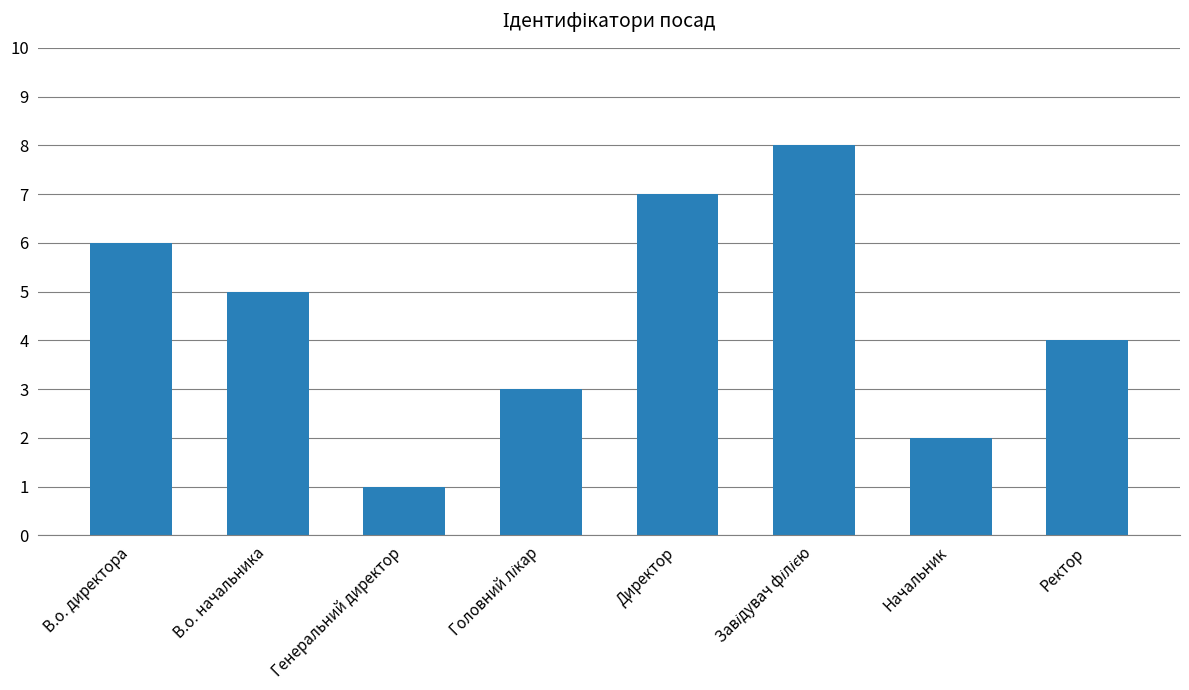

Reading left to right, what are all the values shown in this chart?

6	5	1	3	7	8	2	4